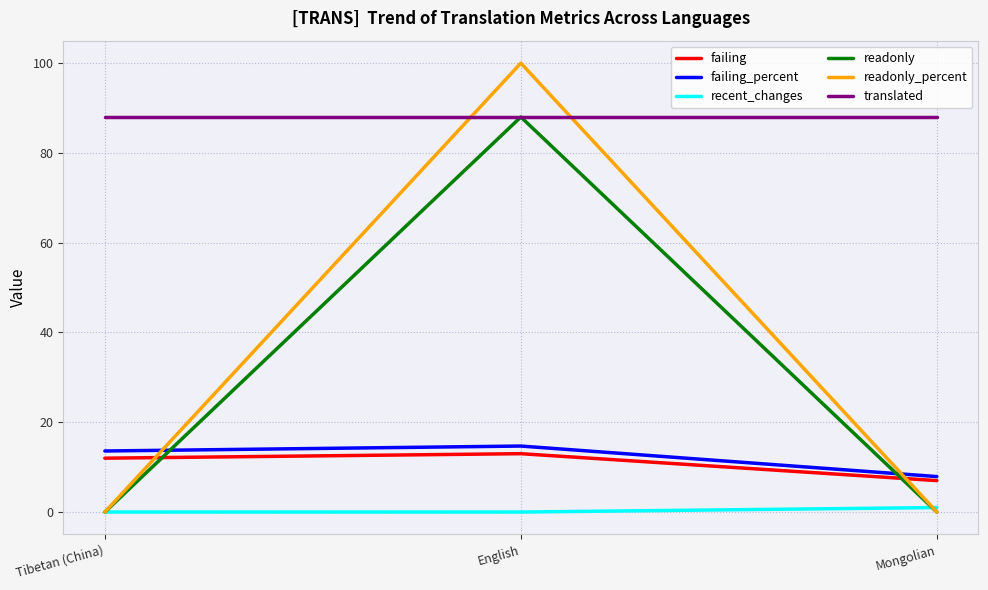

How many distinct data groups are displayed?

6